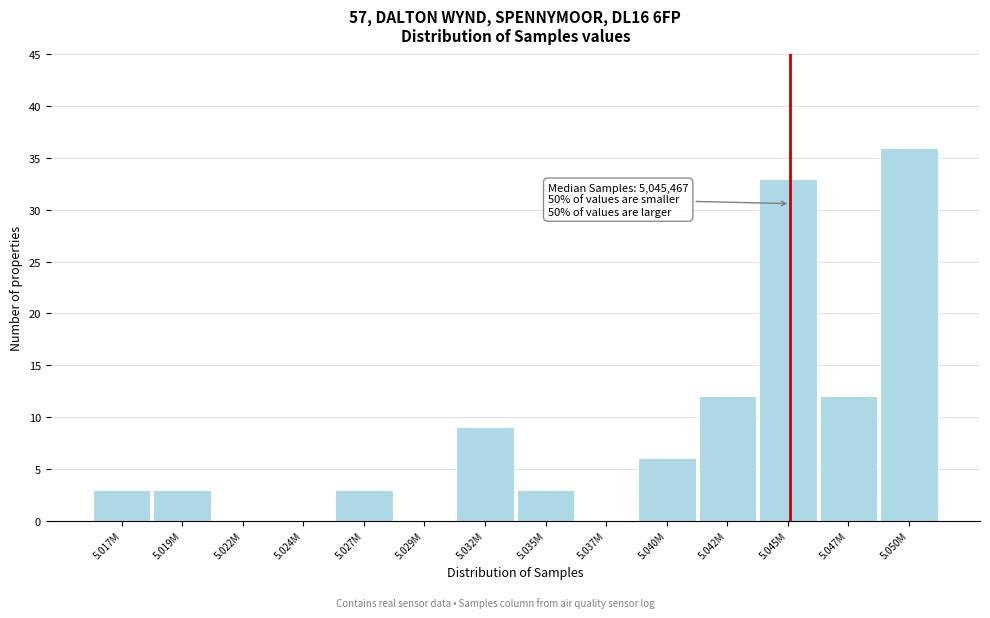

What is the approximate value at 5.040M?

6